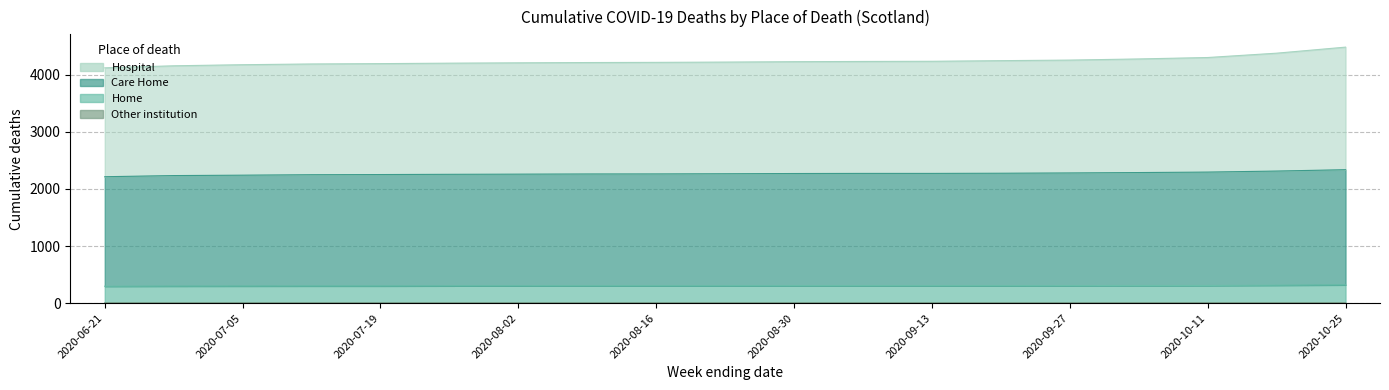

Is the value of Other institution at 2020-09-06 greater than the value of Home at 2020-09-27?

No